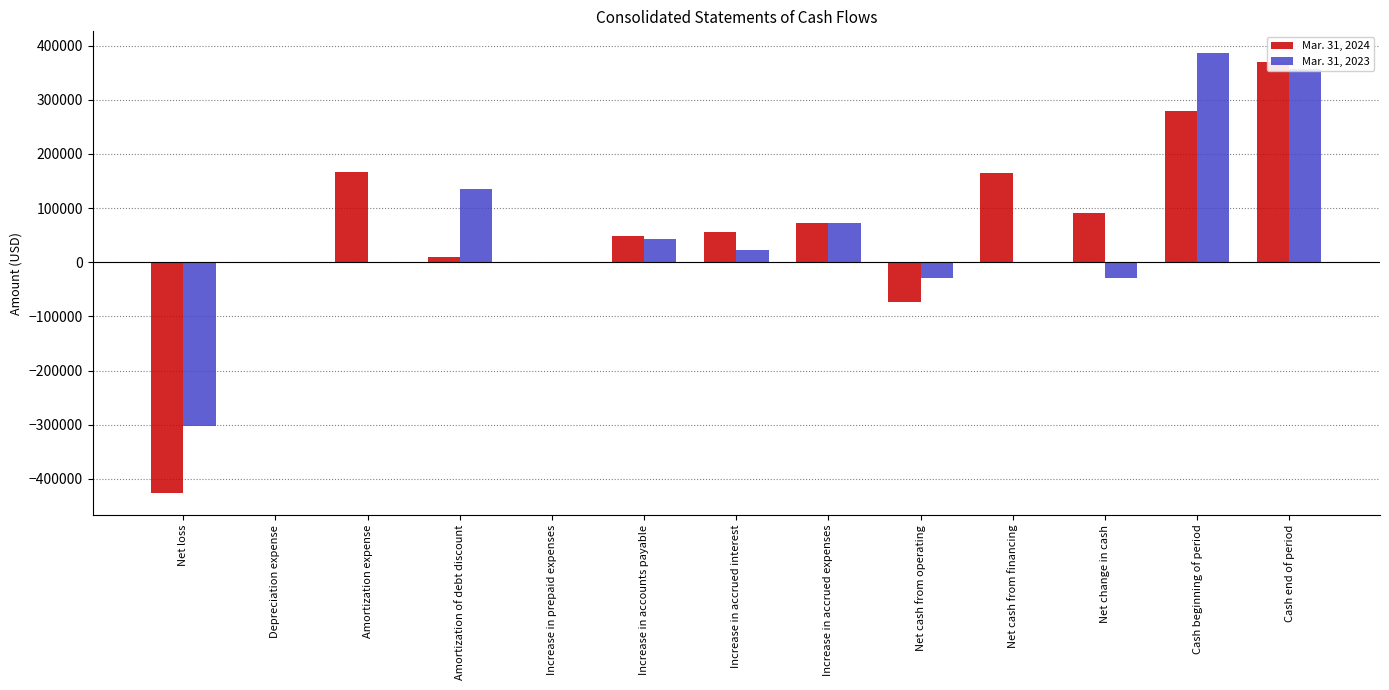

What is the minimum value shown in the chart?

-425942